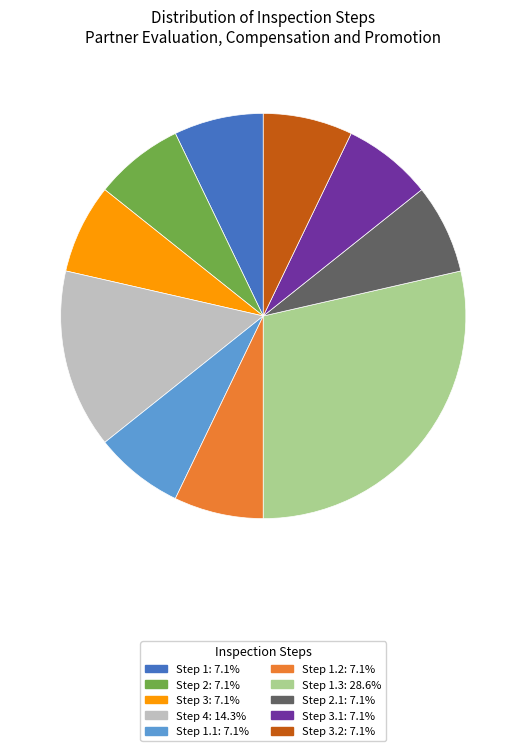

Is there any slice that represents more than half of the pie?

No